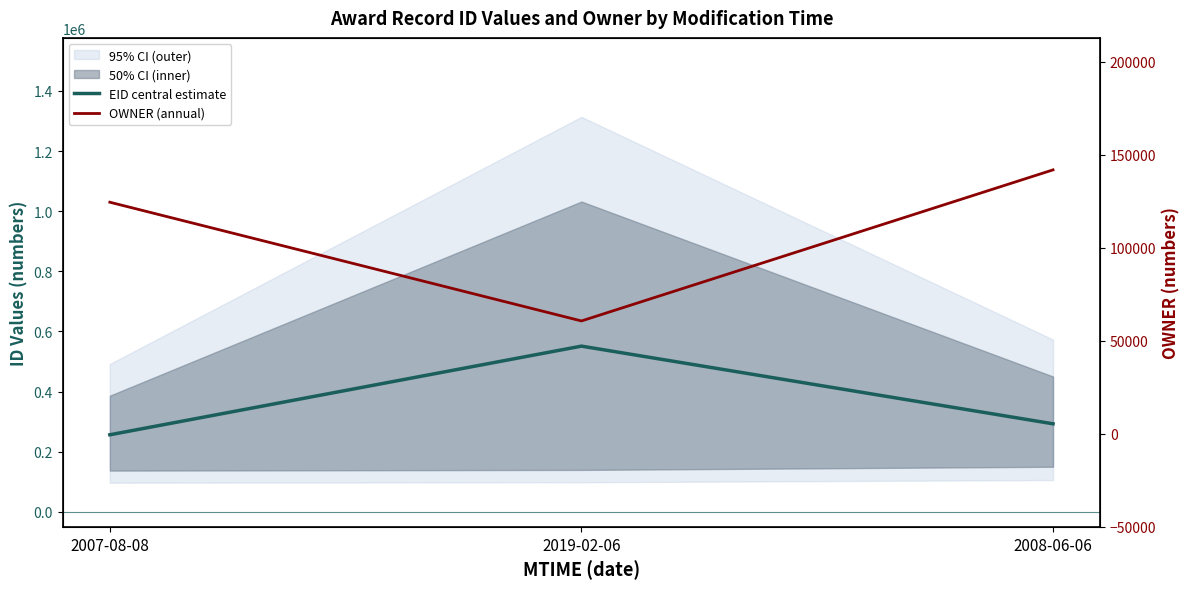

How many lines are shown in the chart?

2